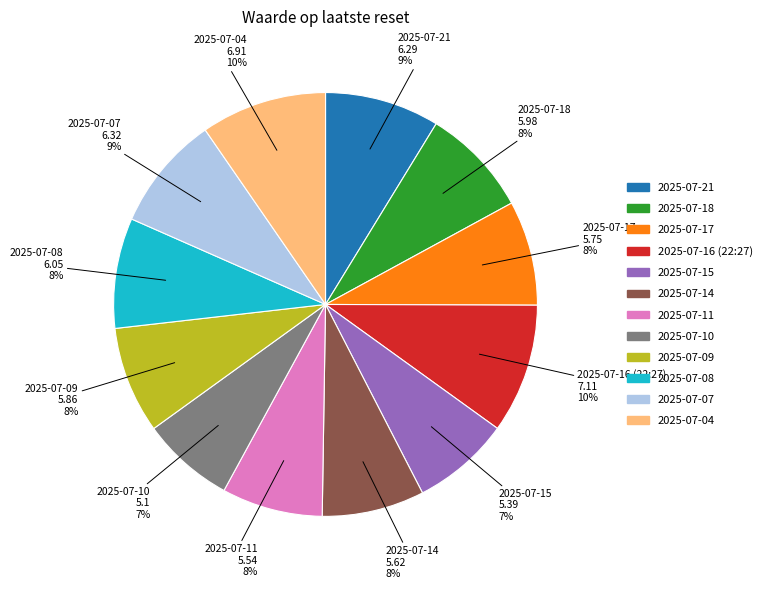

The 2025-07-11 slice represents 1% of the pie. True or false?

False